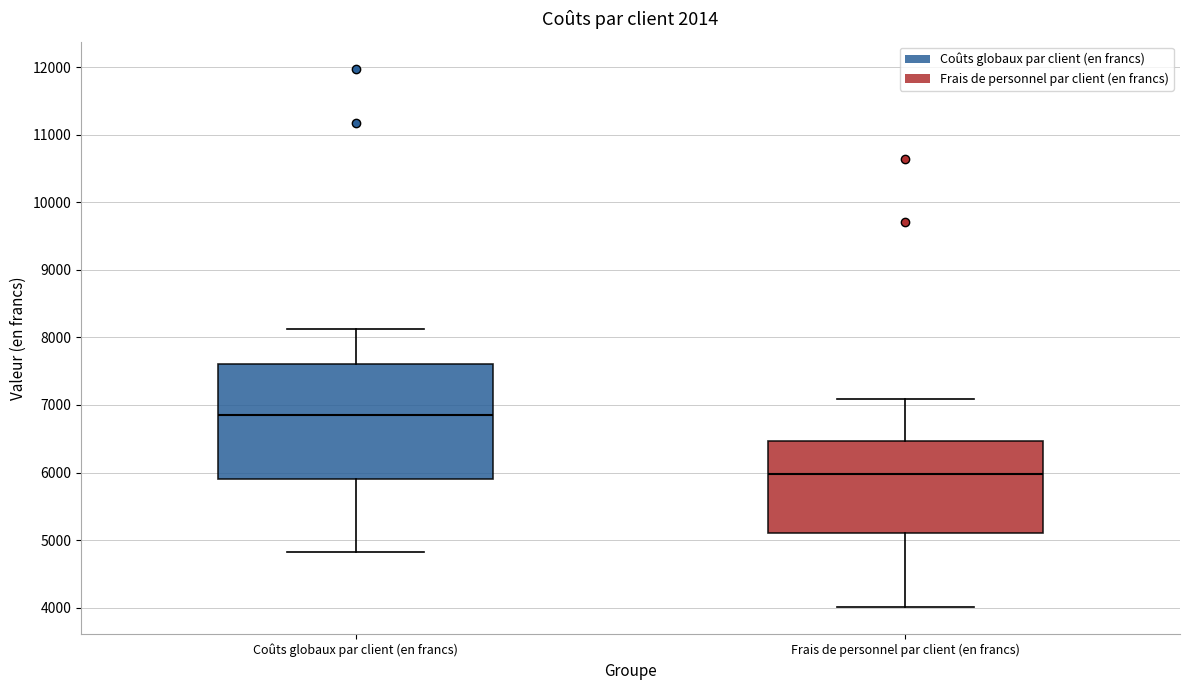

Where does the lower whisker of the box for Frais de personnel par client (en francs) end on the y-axis? The values are not printed on the chart, so give them approximately, as read against the axis.

4000